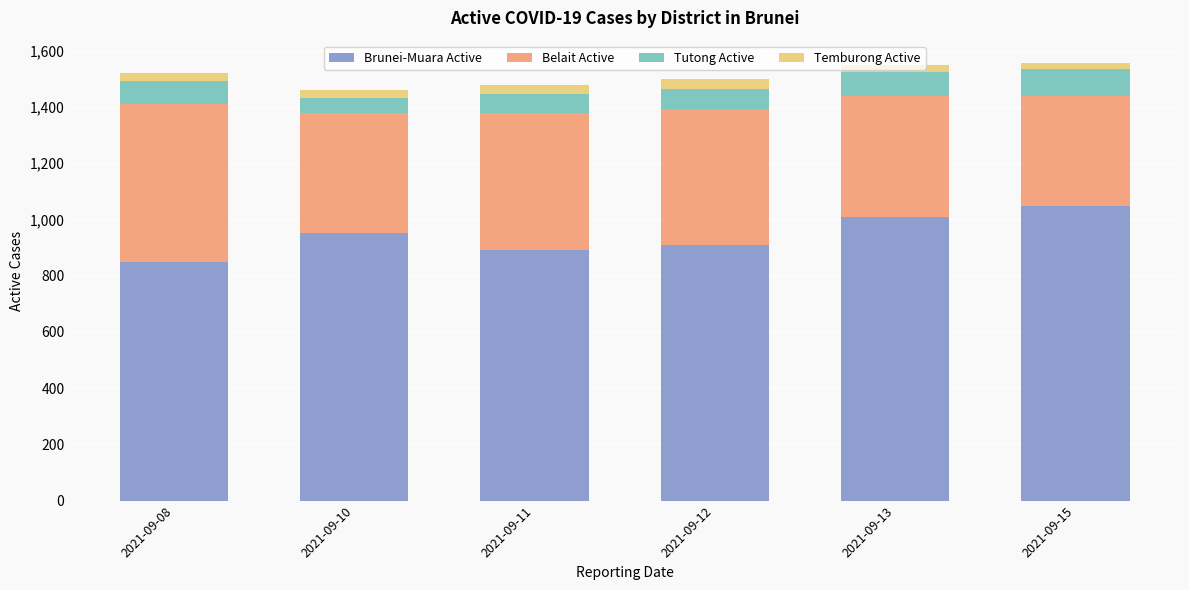

The value of Brunei-Muara Active at 2021-09-12 is 908. True or false?

True